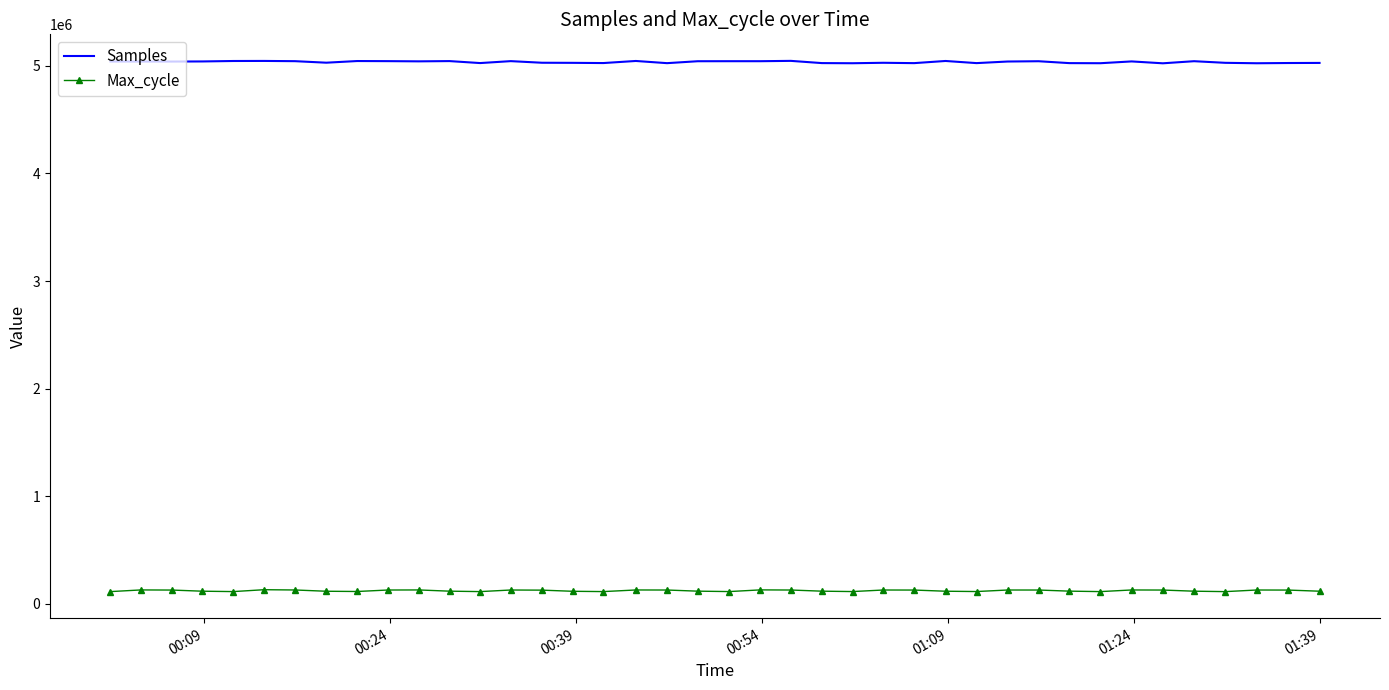

Rank the series by their maximum value, from highest to lowest.

Samples, Max_cycle